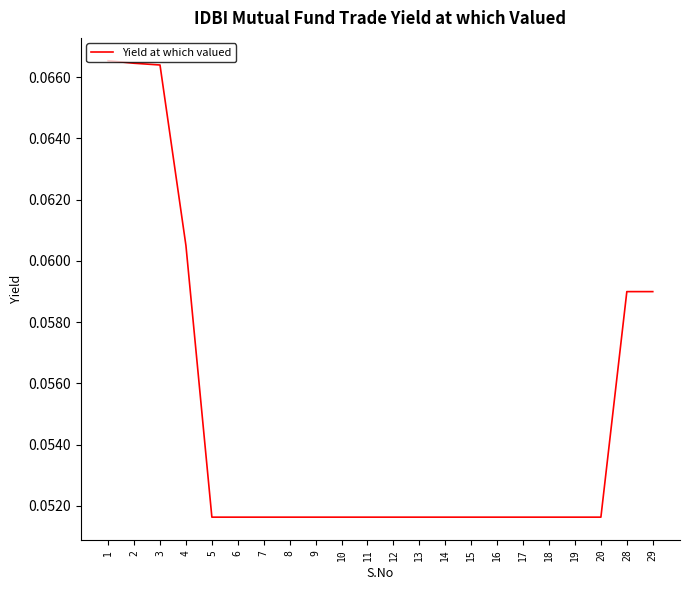

The chart shows a value of 0.0 at 8. True or false?

False